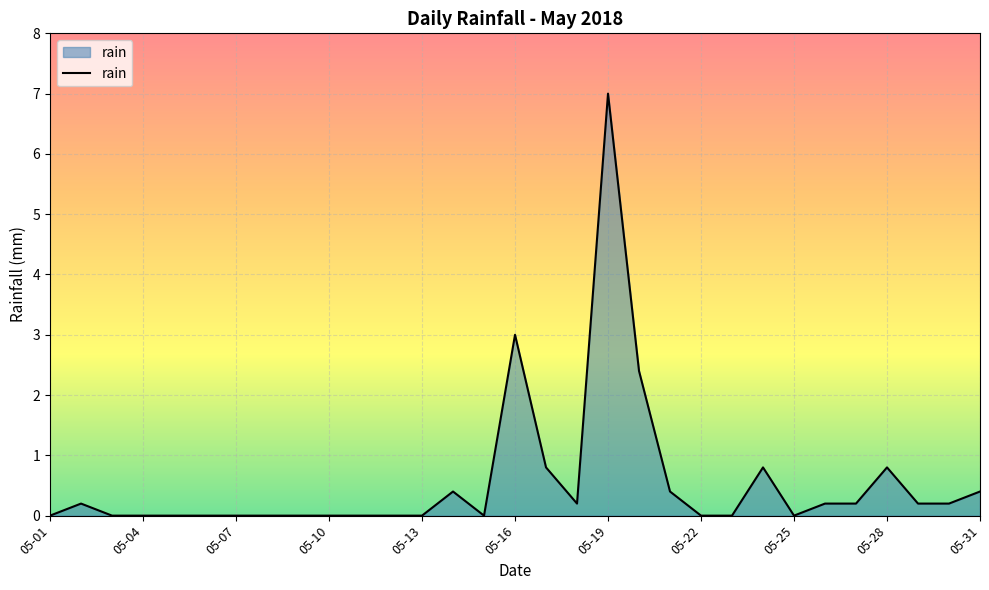

What is the difference between the maximum and minimum values?

7.0